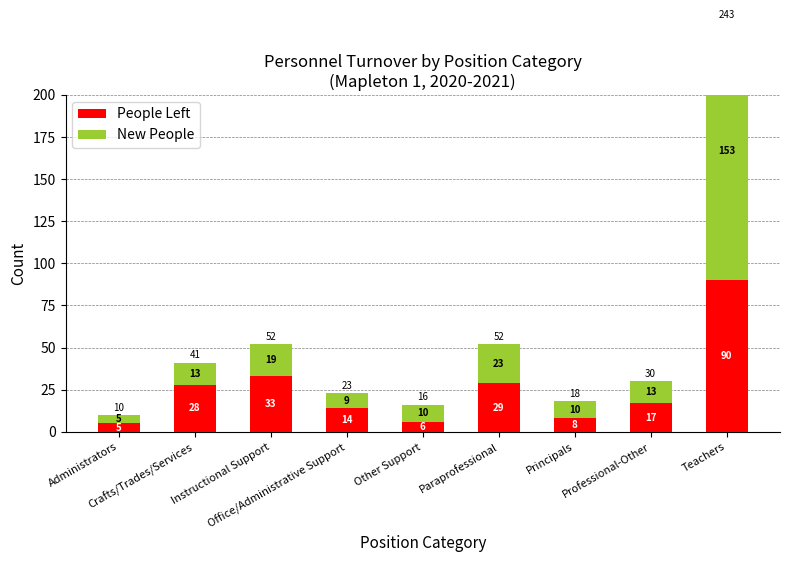

How many values in the New People series exceed 13?

3